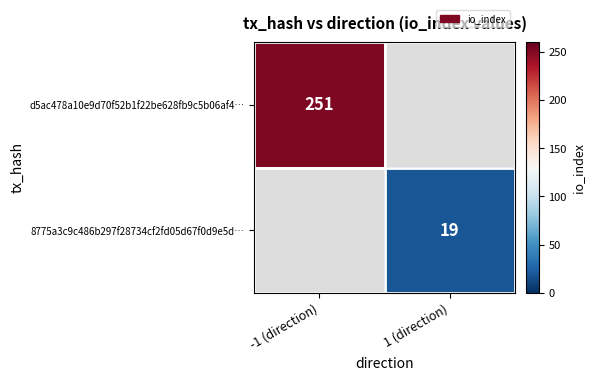

True or false: d5ac478a10e9d70f52b1f22be628fb9c5b06af4… has a value of 384 at -1 (direction).

False